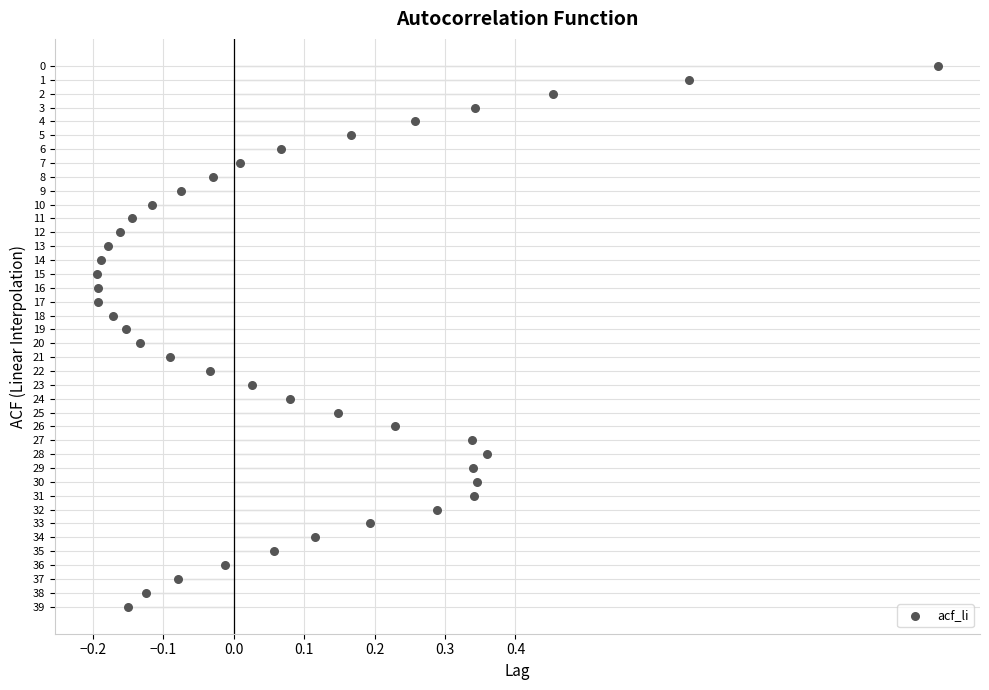

How many points are shown in the scatter plot?

40